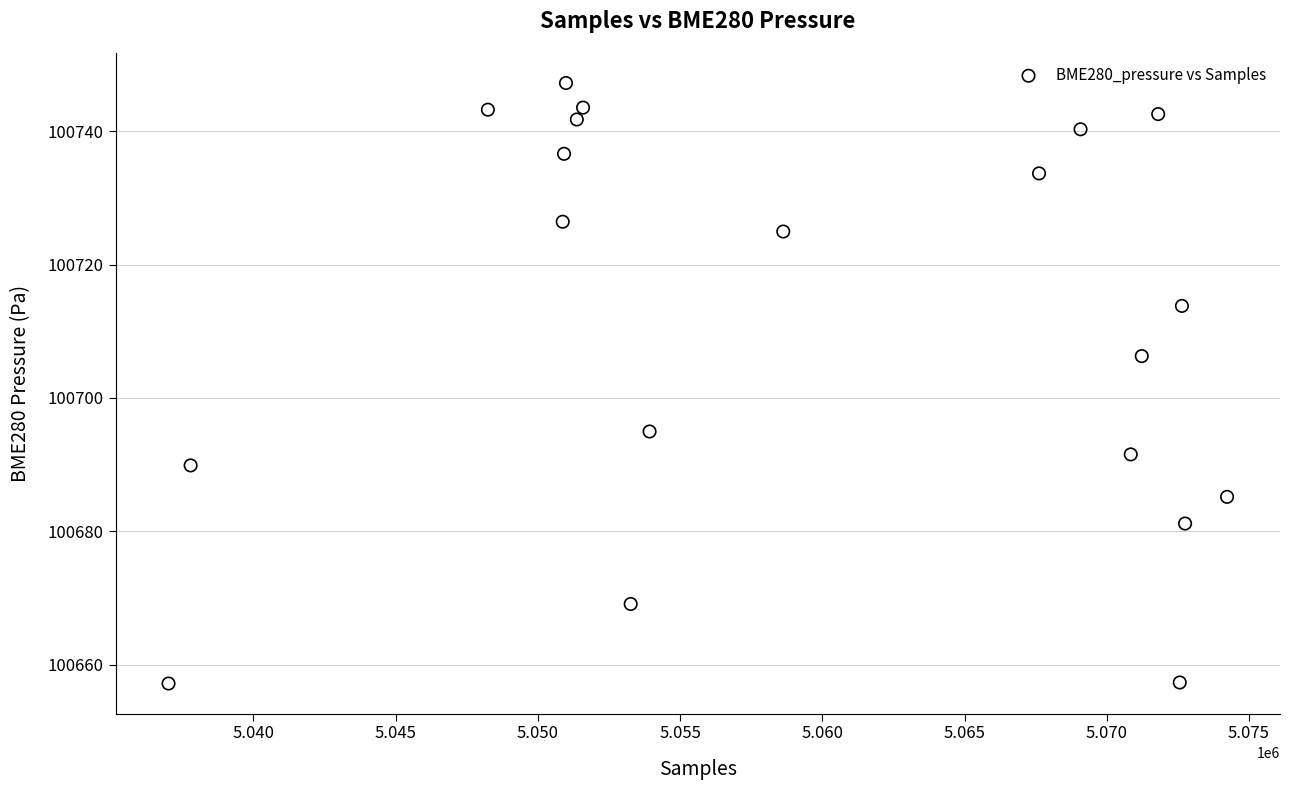

What Y value in the scatter plot is closest to 100702?

100706.3